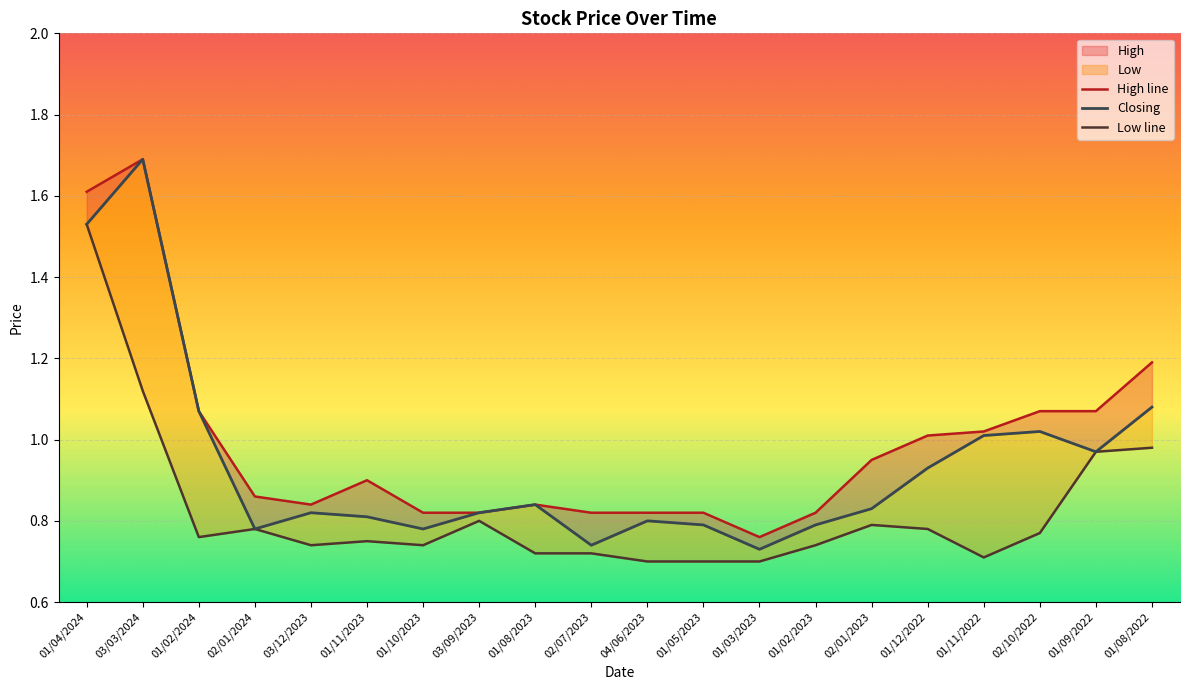

Between 01/08/2023 and 01/11/2023, which is larger?

01/11/2023